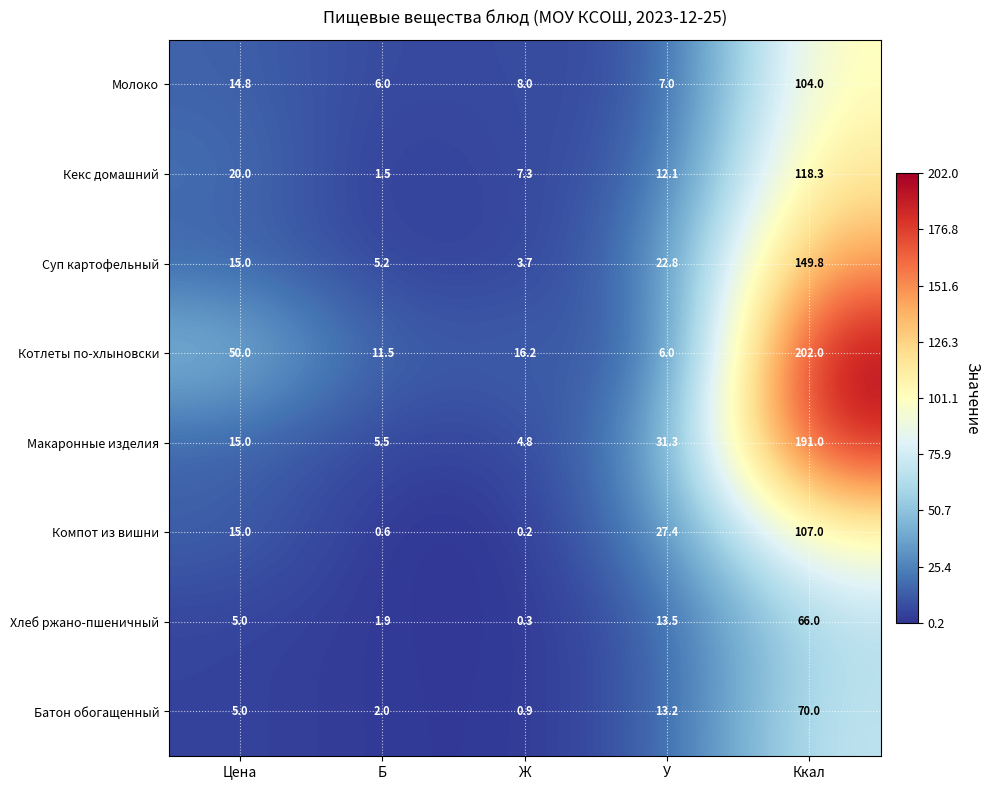

What is the spread (max minus min) of values at Цена?

45.0